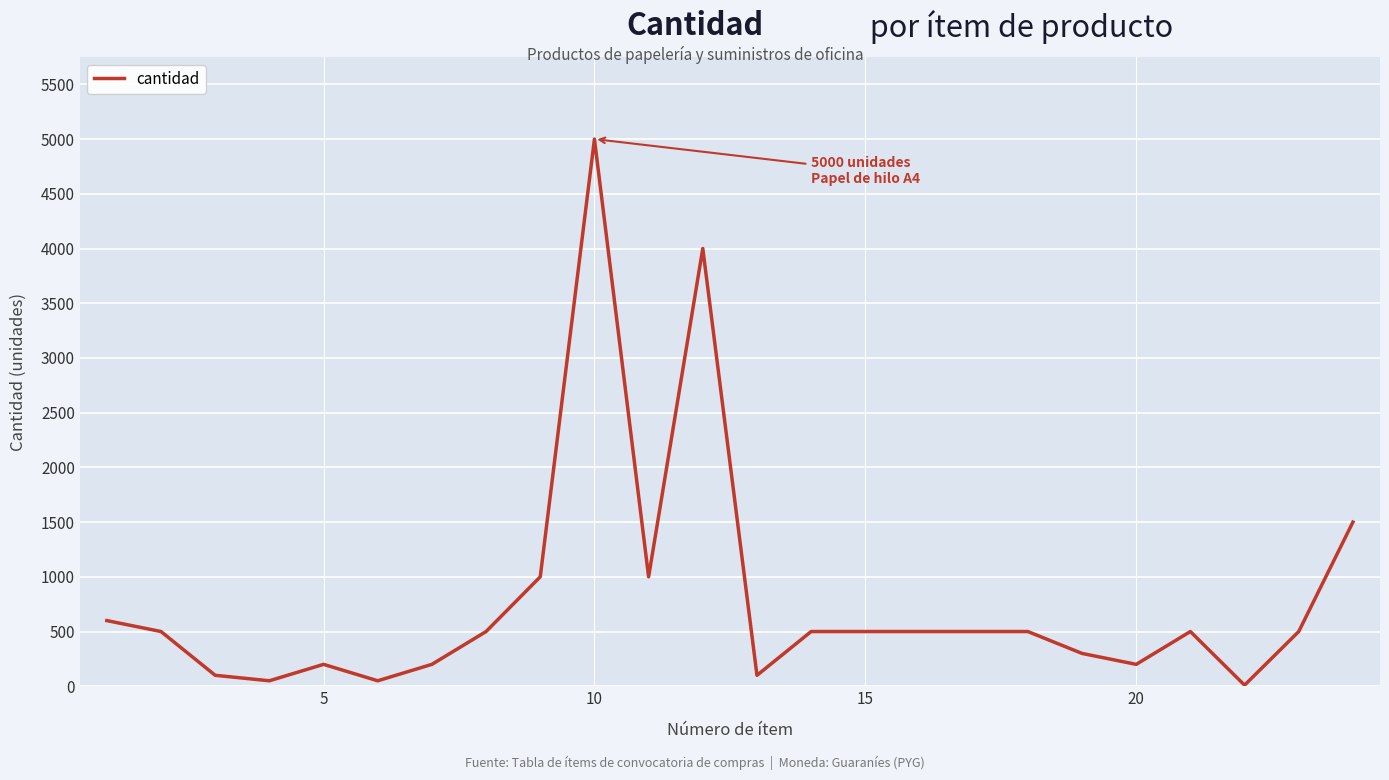

Count the number of data series in this chart.

1